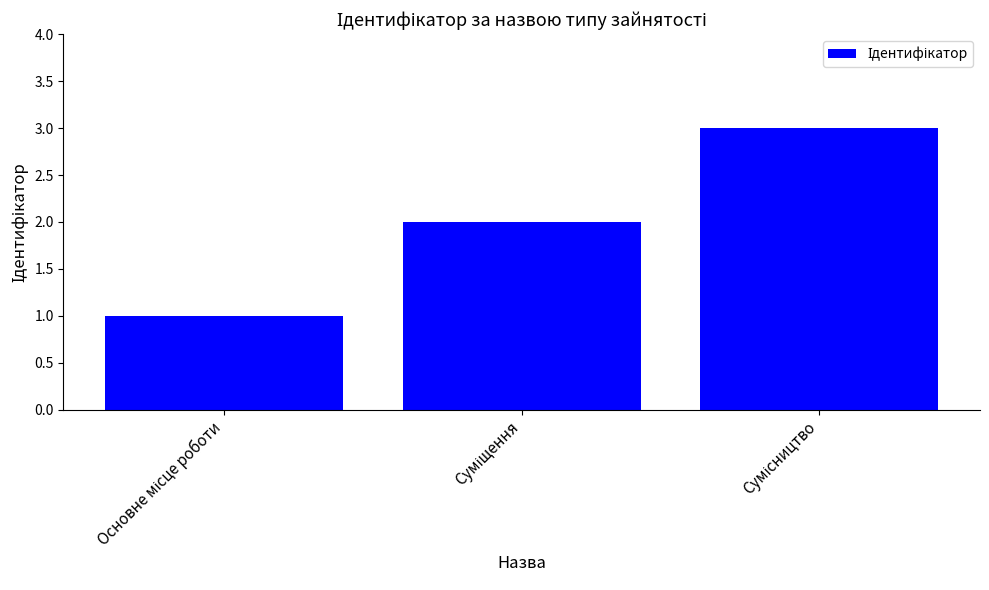

What is the greatest value displayed?

3